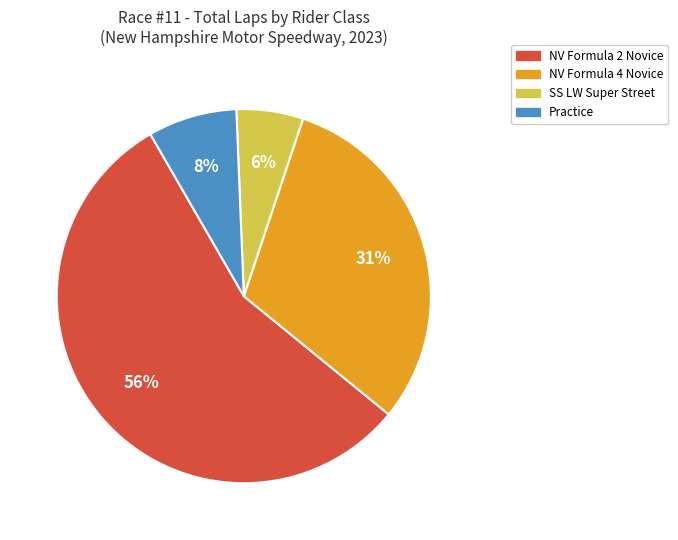

To the nearest percent, what is the difference between the largest and smallest slice percentages?

50%